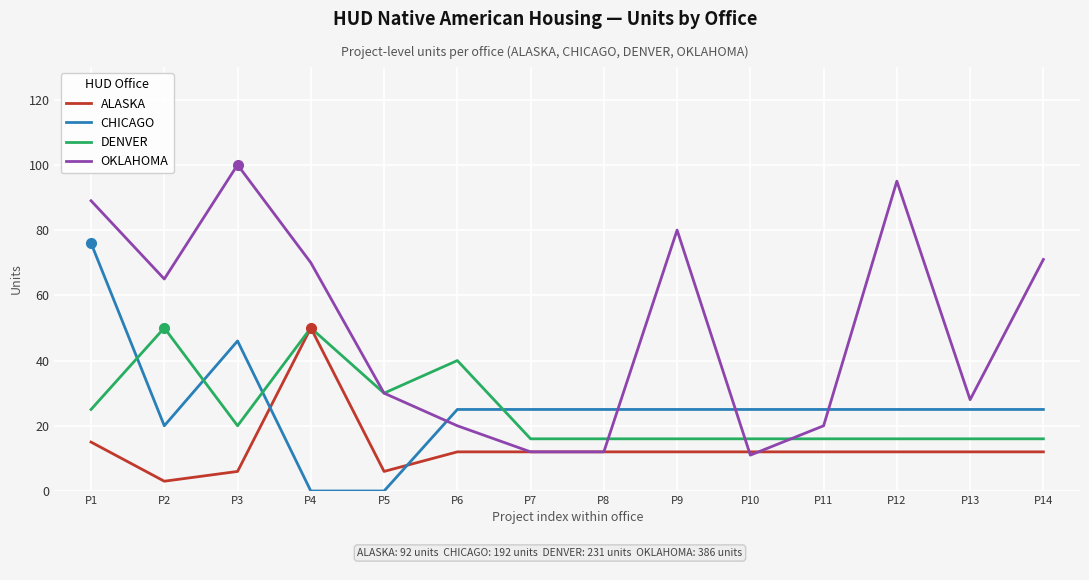

Reading left to right, list all the values displayed in this chart.

ALASKA: P1=15	P2=3	P3=6	P4=50	P5=6	P6=12	P7=12	P8=12	P9=12	P10=12	P11=12	P12=12	P13=12	P14=12
CHICAGO: P1=76	P2=20	P3=46	P4=0	P5=0	P6=25	P7=25	P8=25	P9=25	P10=25	P11=25	P12=25	P13=25	P14=25
DENVER: P1=25	P2=50	P3=20	P4=50	P5=30	P6=40	P7=16	P8=16	P9=16	P10=16	P11=16	P12=16	P13=16	P14=16
OKLAHOMA: P1=89	P2=65	P3=100	P4=70	P5=30	P6=20	P7=12	P8=12	P9=80	P10=11	P11=20	P12=95	P13=28	P14=71